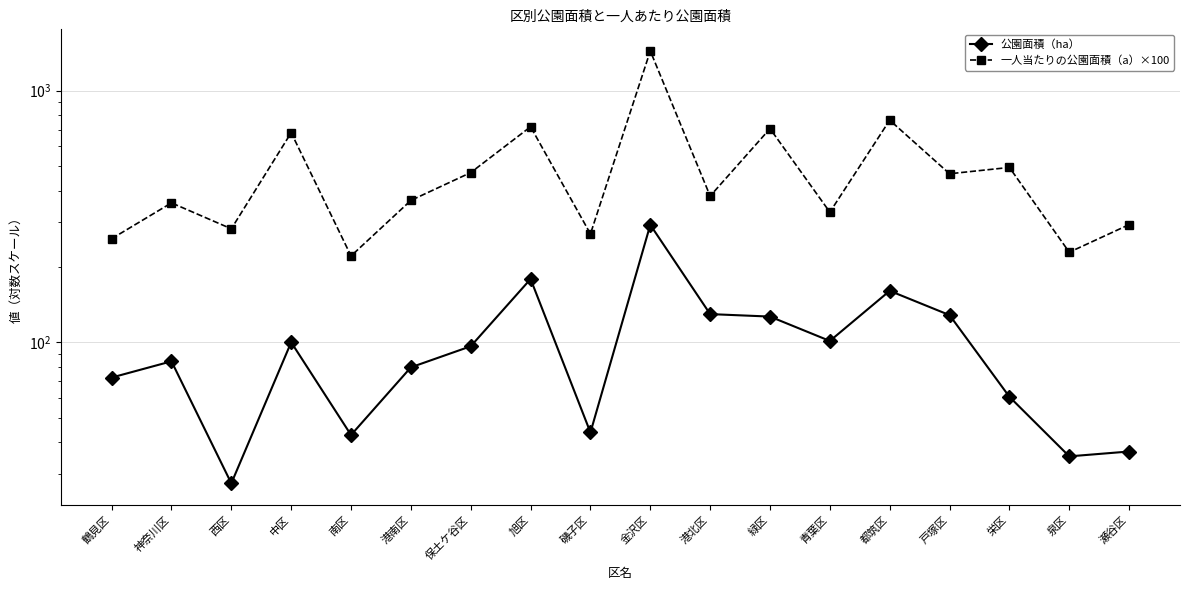

The value of 一人当たりの公園面積（a）×100 at 磯子区 is 269.5. True or false?

True